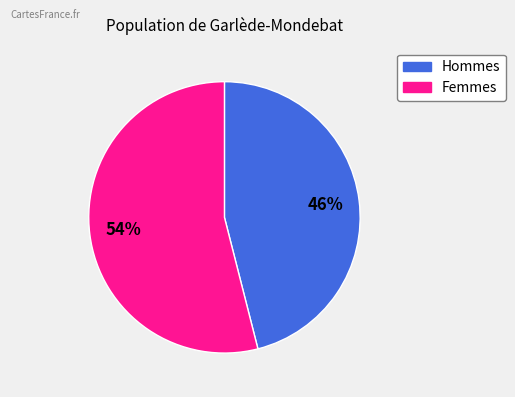

Is there a majority slice in this chart?

Yes